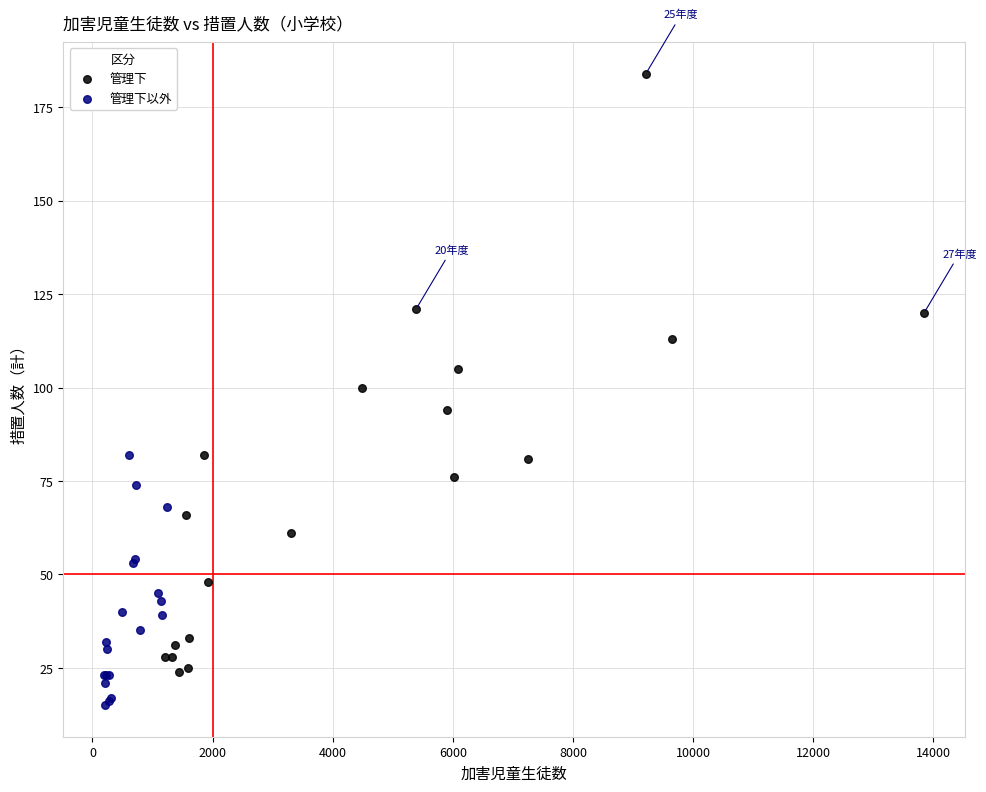

Which series contains the highest Y value?

管理下